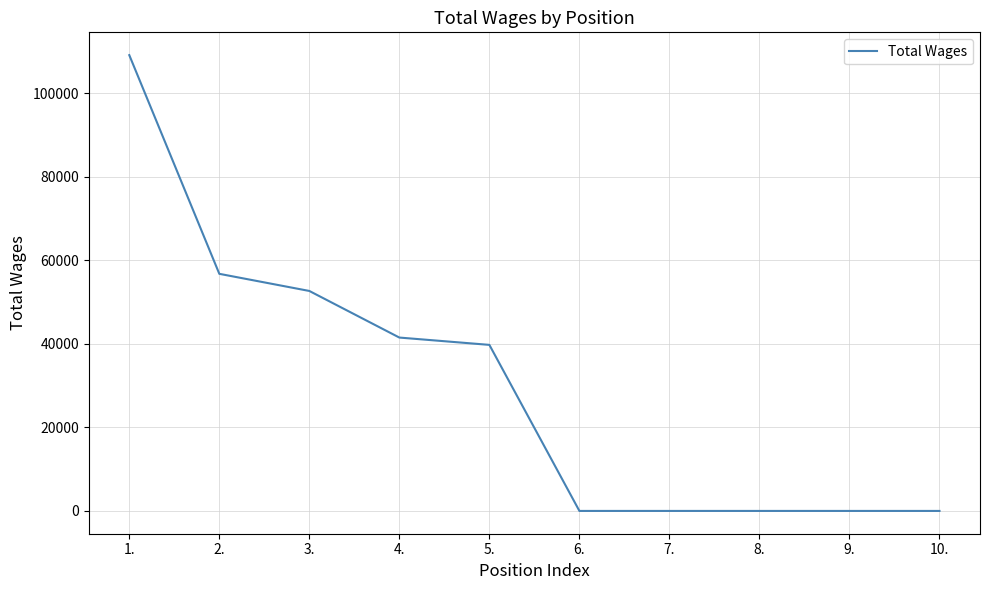

What is the sum of all values?

299789